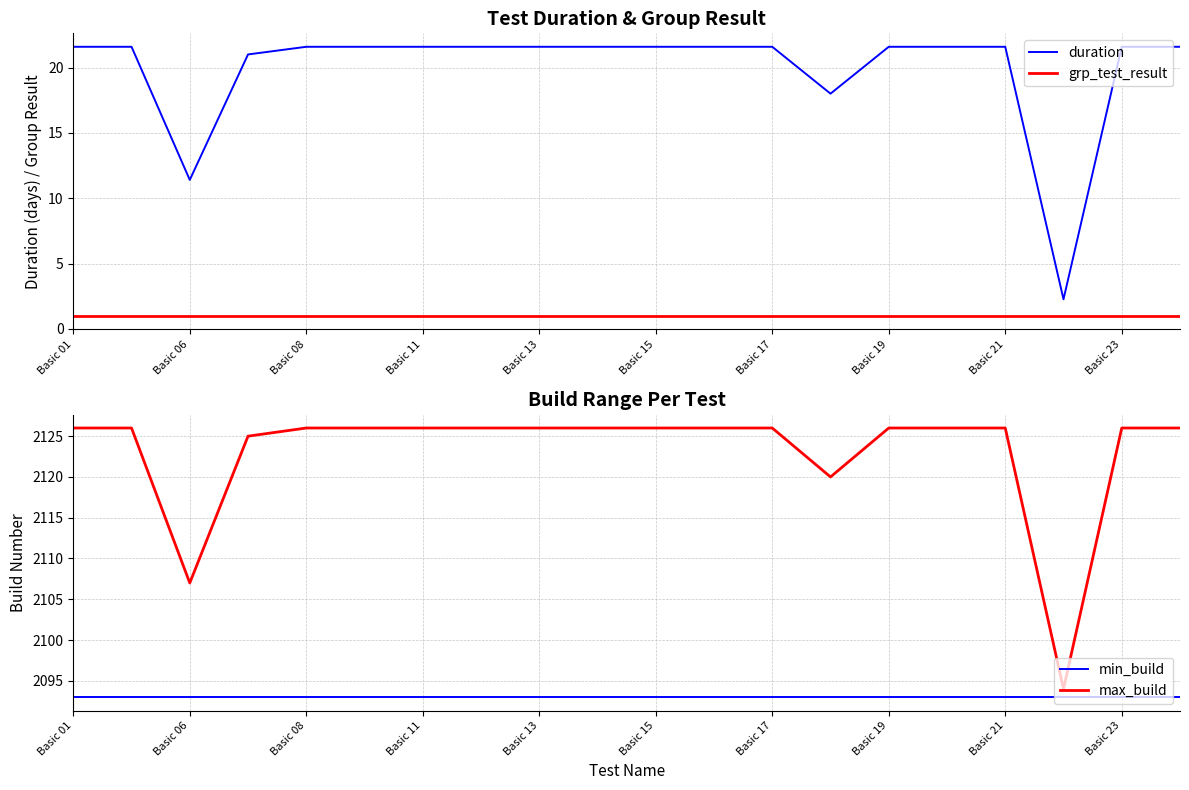

What is the label of the 7th point from the right?

13